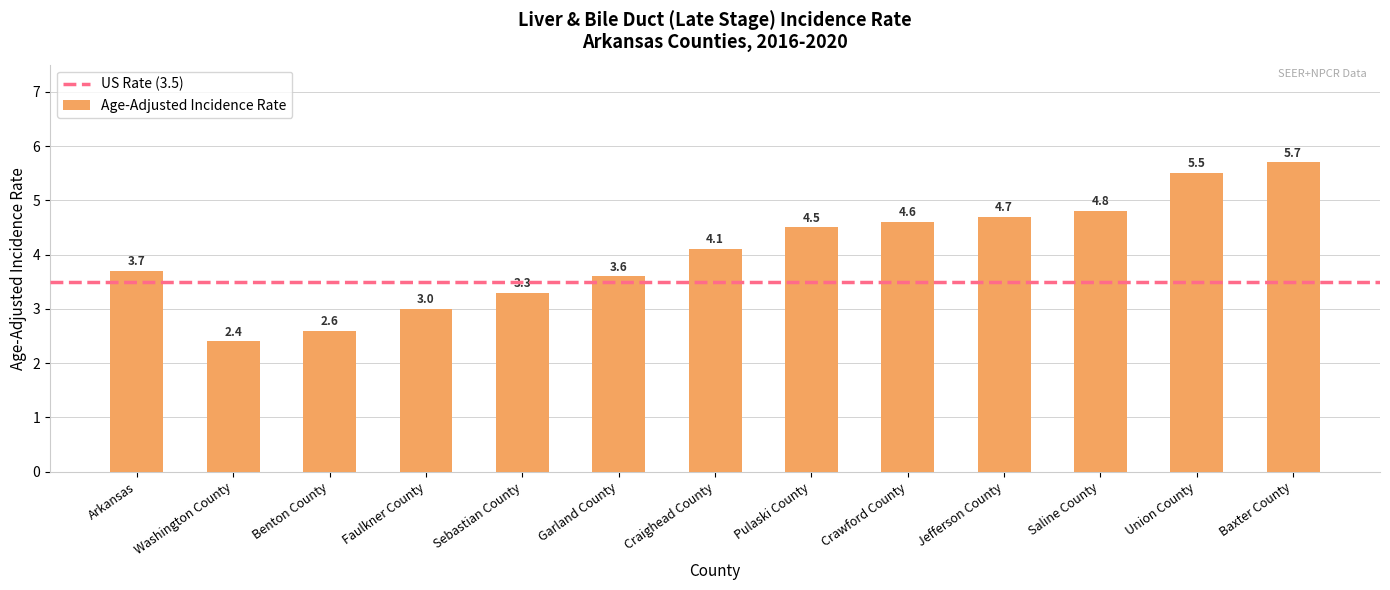

Which category has the highest value across all series?

Baxter County